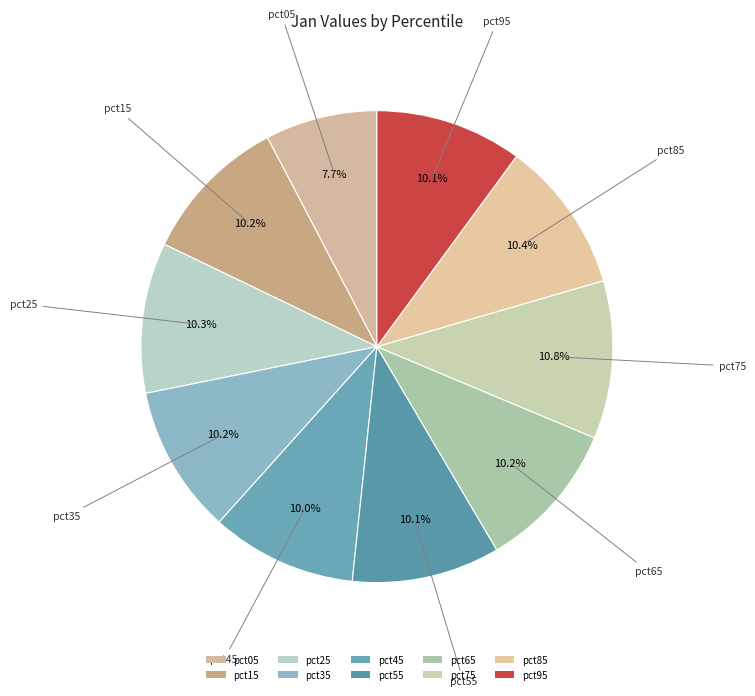

To the nearest percent, what portion does pct95 represent?

10%